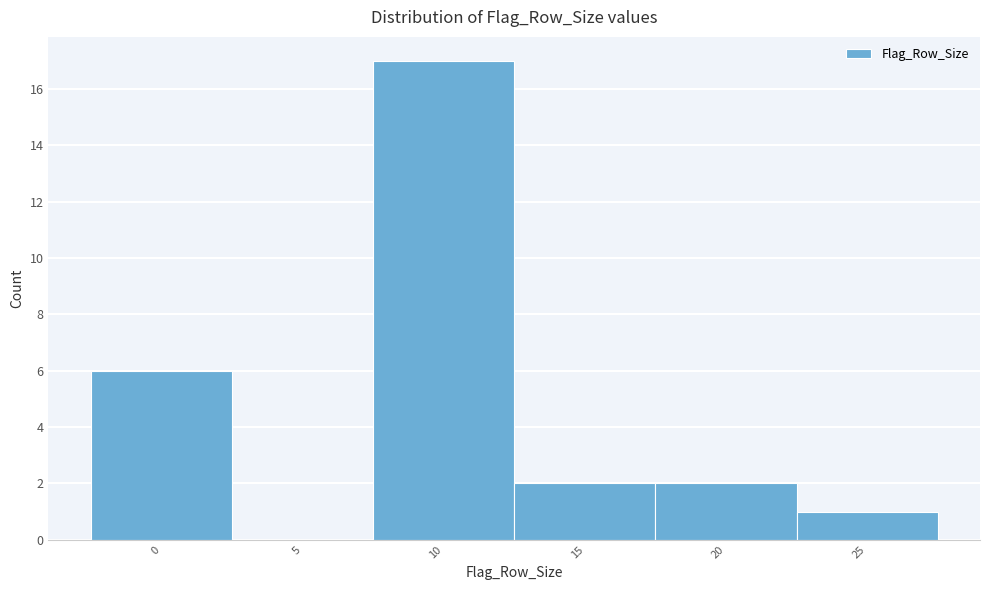

Reading left to right, transcribe all the data shown in this chart.

0=6	5=0	10=17	15=2	20=2	25=1